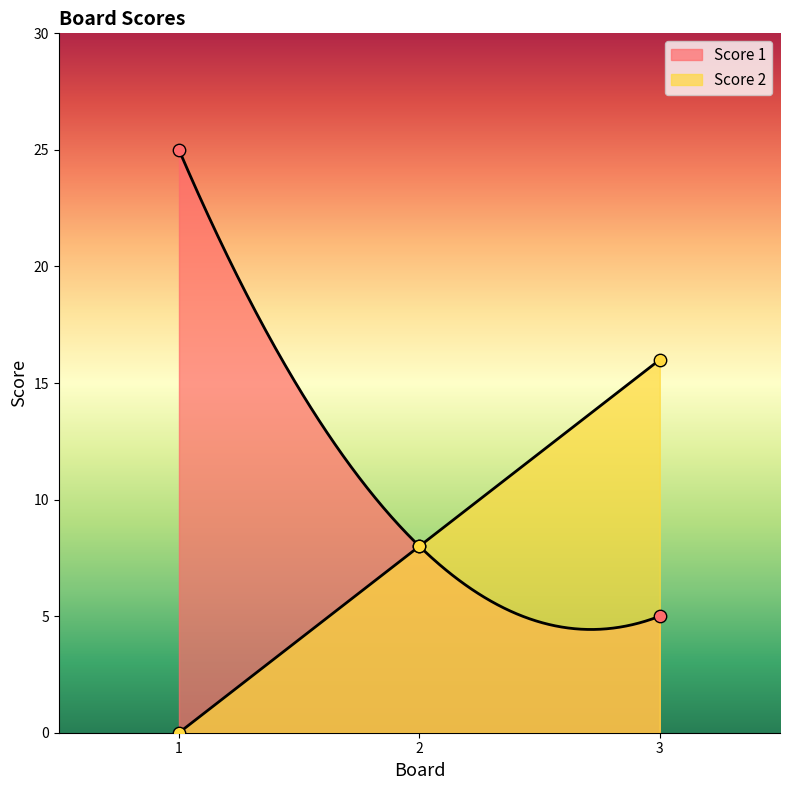

At which category is the sum across all series the highest?

1